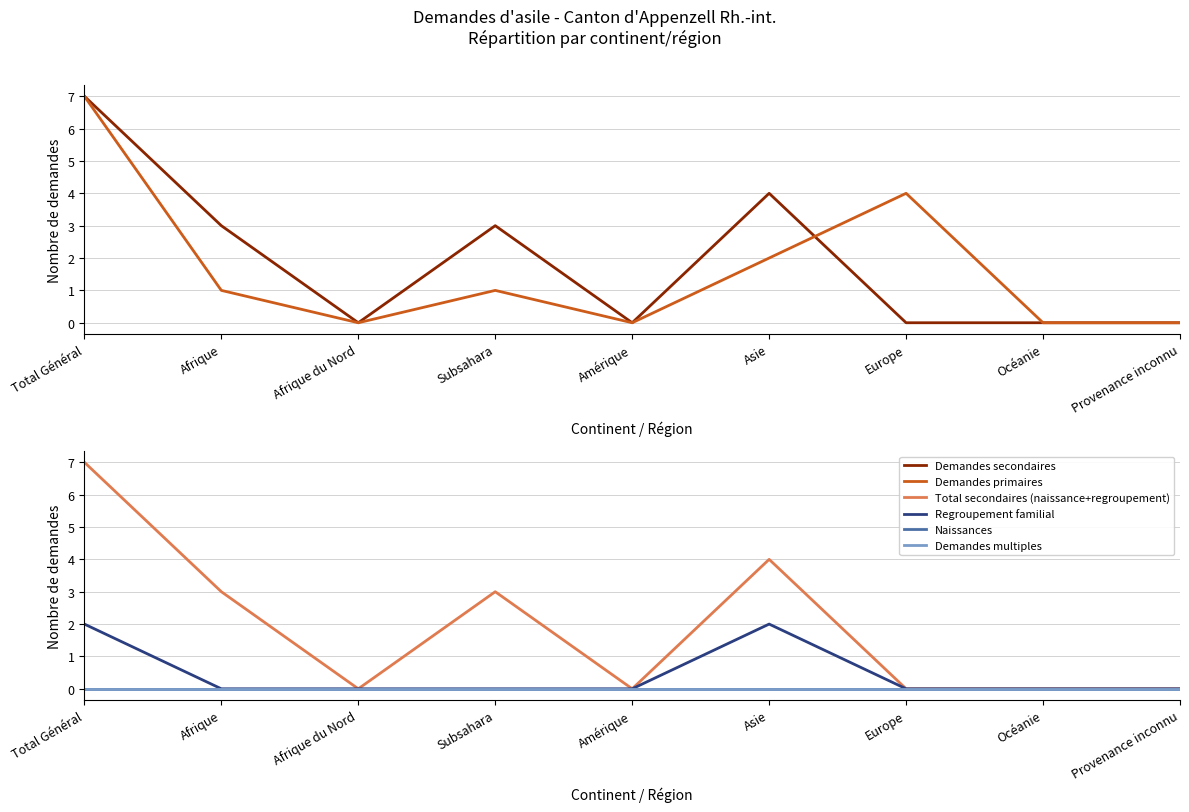

Reading right to left, extract all data points from this chart.

Demandes secondaires: 0	0	0	4	0	3	0	3	7
Demandes primaires: 0	0	4	2	0	1	0	1	7
Total secondaires (naissance+regroupement): 0	0	0	4	0	3	0	3	7
Regroupement familial: 0	0	0	2	0	0	0	0	2
Naissances: 0	0	0	0	0	0	0	0	0
Demandes multiples: 0	0	0	0	0	0	0	0	0